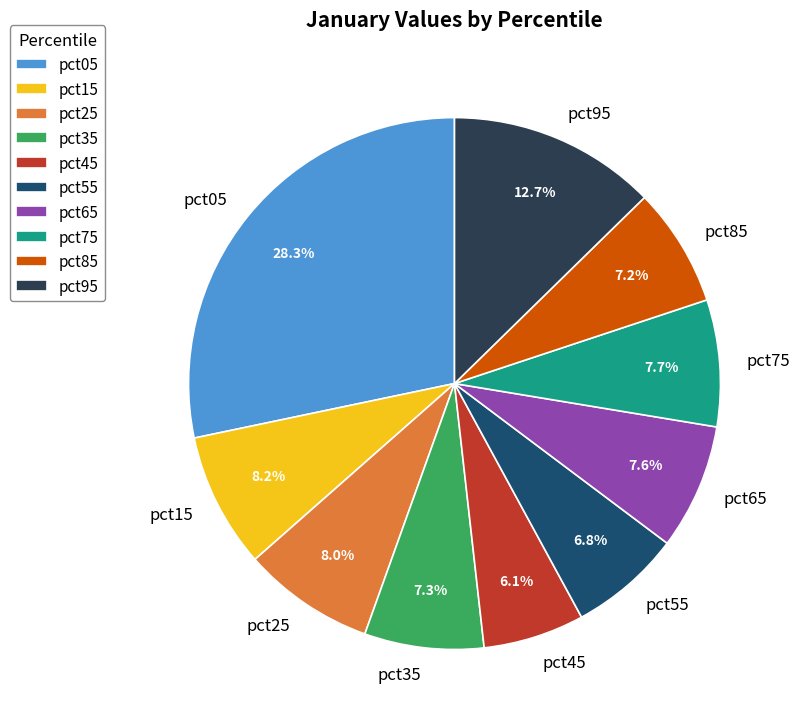

What portion of the pie excludes pct75?

92.3%